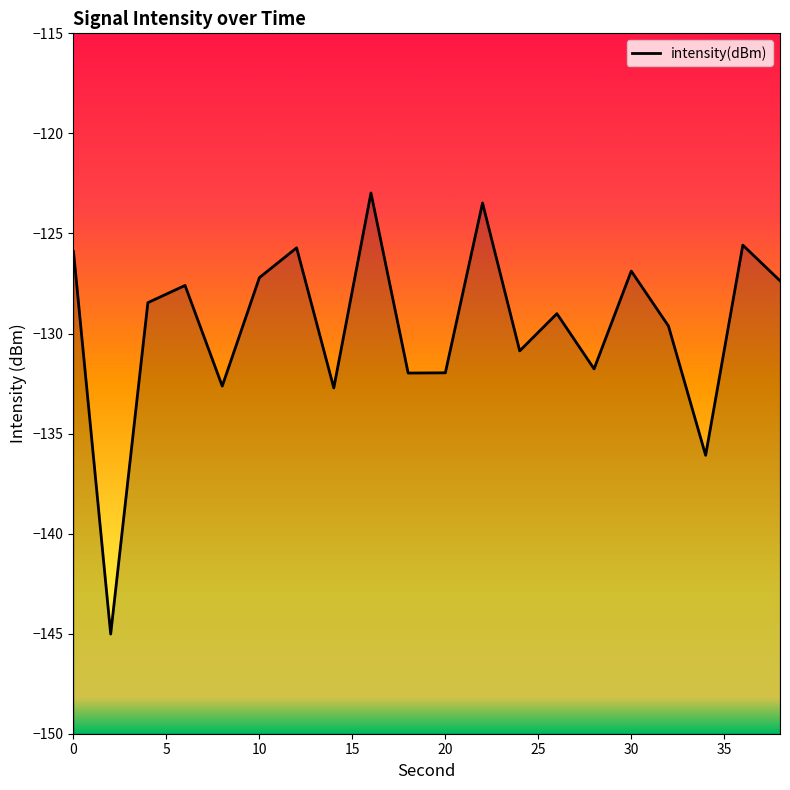

Rank the categories by value from highest to lowest.

16, 22, 36, 12, 0, 30, 10, 38, 6, 4, 26, 32, 24, 28, 20, 18, 8, 14, 34, 2